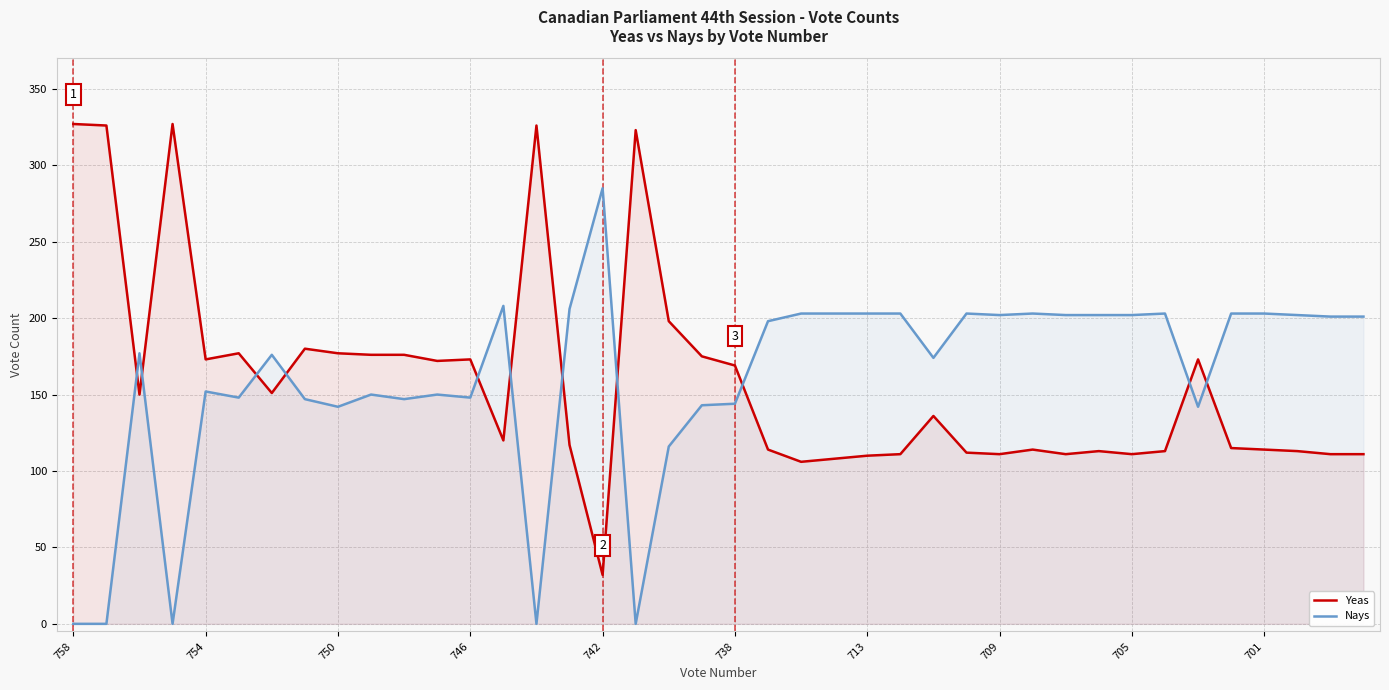

The Yeas series shows 115 at 35. True or false?

True